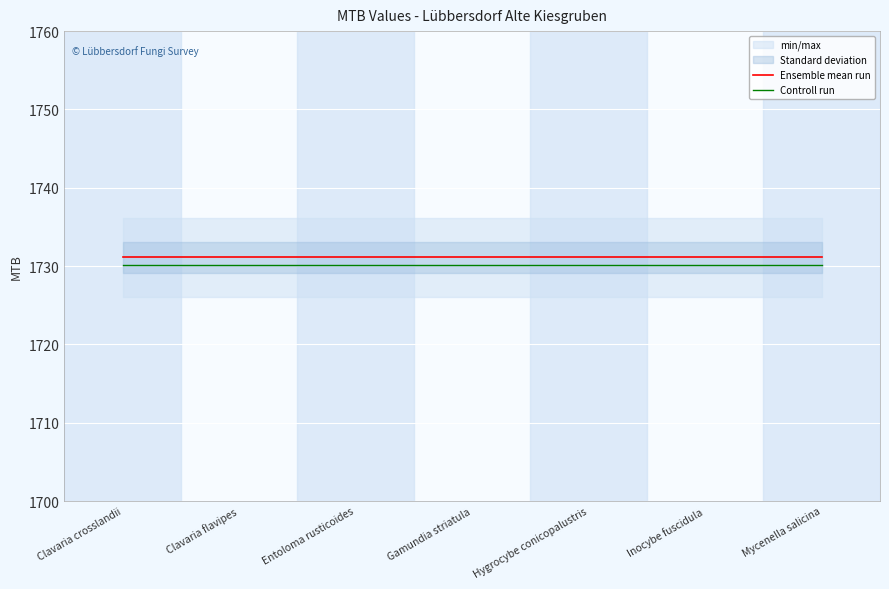

True or false: Controll run and Ensemble mean run cross at least once.

False